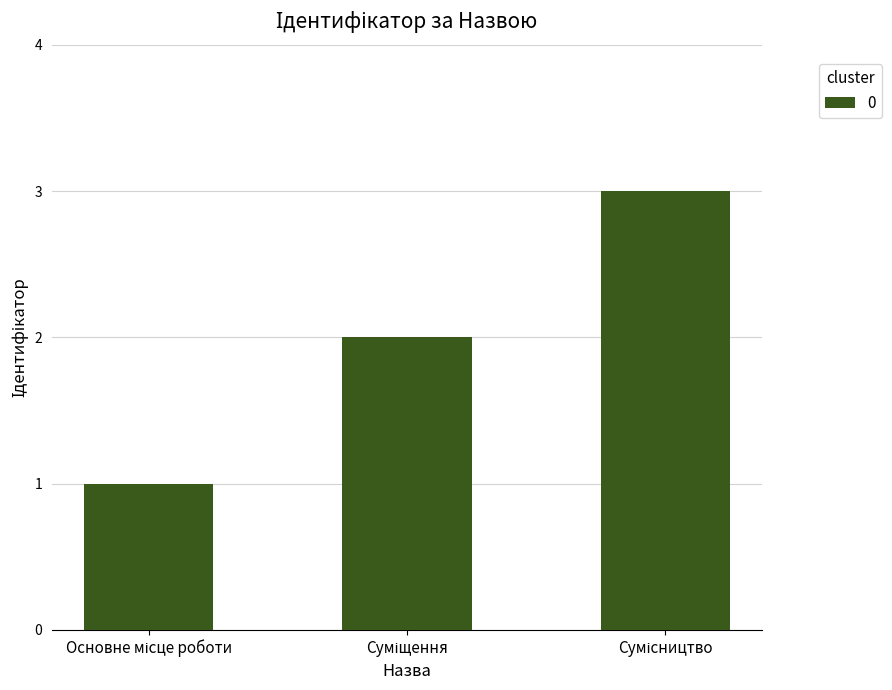

What is the greatest value displayed?

3